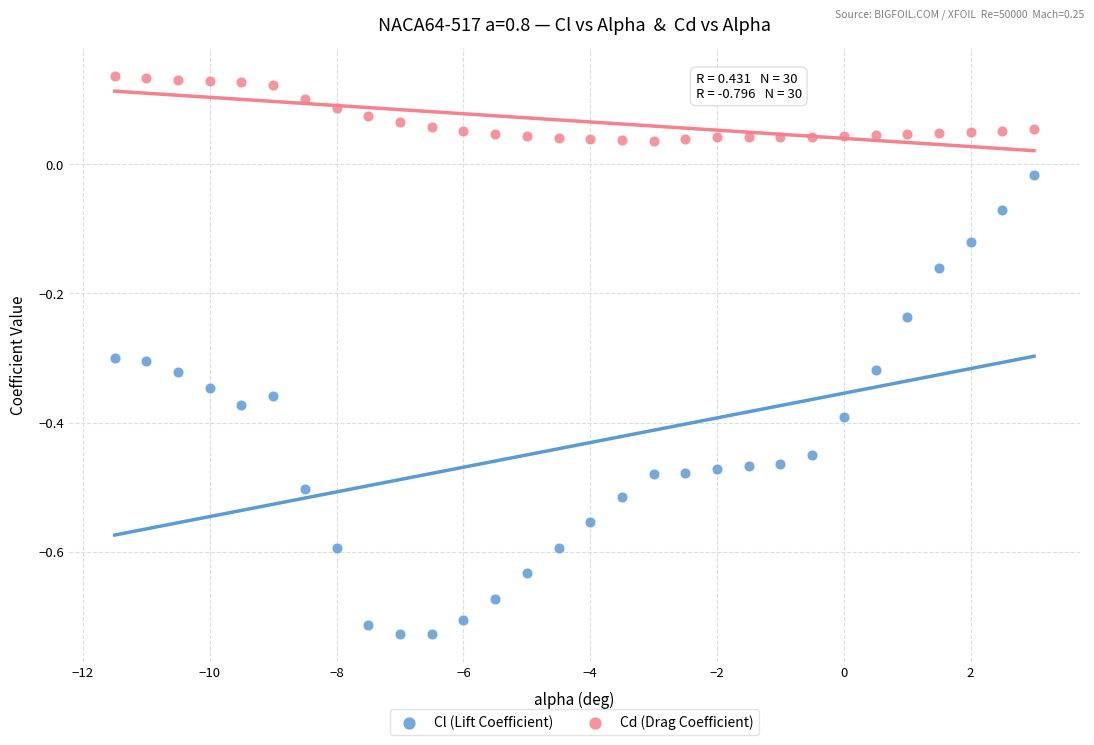

Across all data points, what is the range of Y values (max minus min)?

0.9